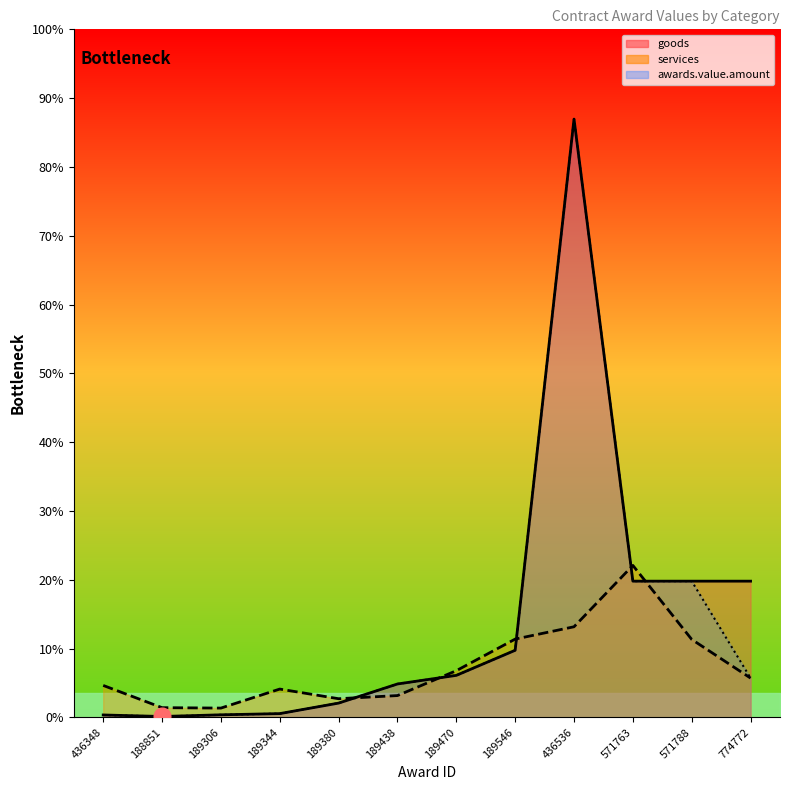

Reading right to left, what are all the values shown in this chart?

goods: 774772=210000.0	571788=210000.0	571763=210000.0	436536=922237.0	189546=103448.3	189470=64779.5	189438=51512.0	189380=22044.0	189344=5844.0	189306=3988.0	188851=1420.0	436348=3752.5
services: 774772=60583.9	571788=120208.0	571763=234261.2	436536=139700.0	189546=120689.7	189470=72000.0	189438=33653.2	189380=28800.0	189344=43674.9	189306=14357.1	188851=15000.0	436348=49271.5
awards.value.amount: 774772=60583.9	571788=210000.0	571763=210000.0	436536=922237.0	189546=103448.3	189470=64779.5	189438=51512.0	189380=22044.0	189344=5844.0	189306=3988.0	188851=1420.0	436348=3752.5